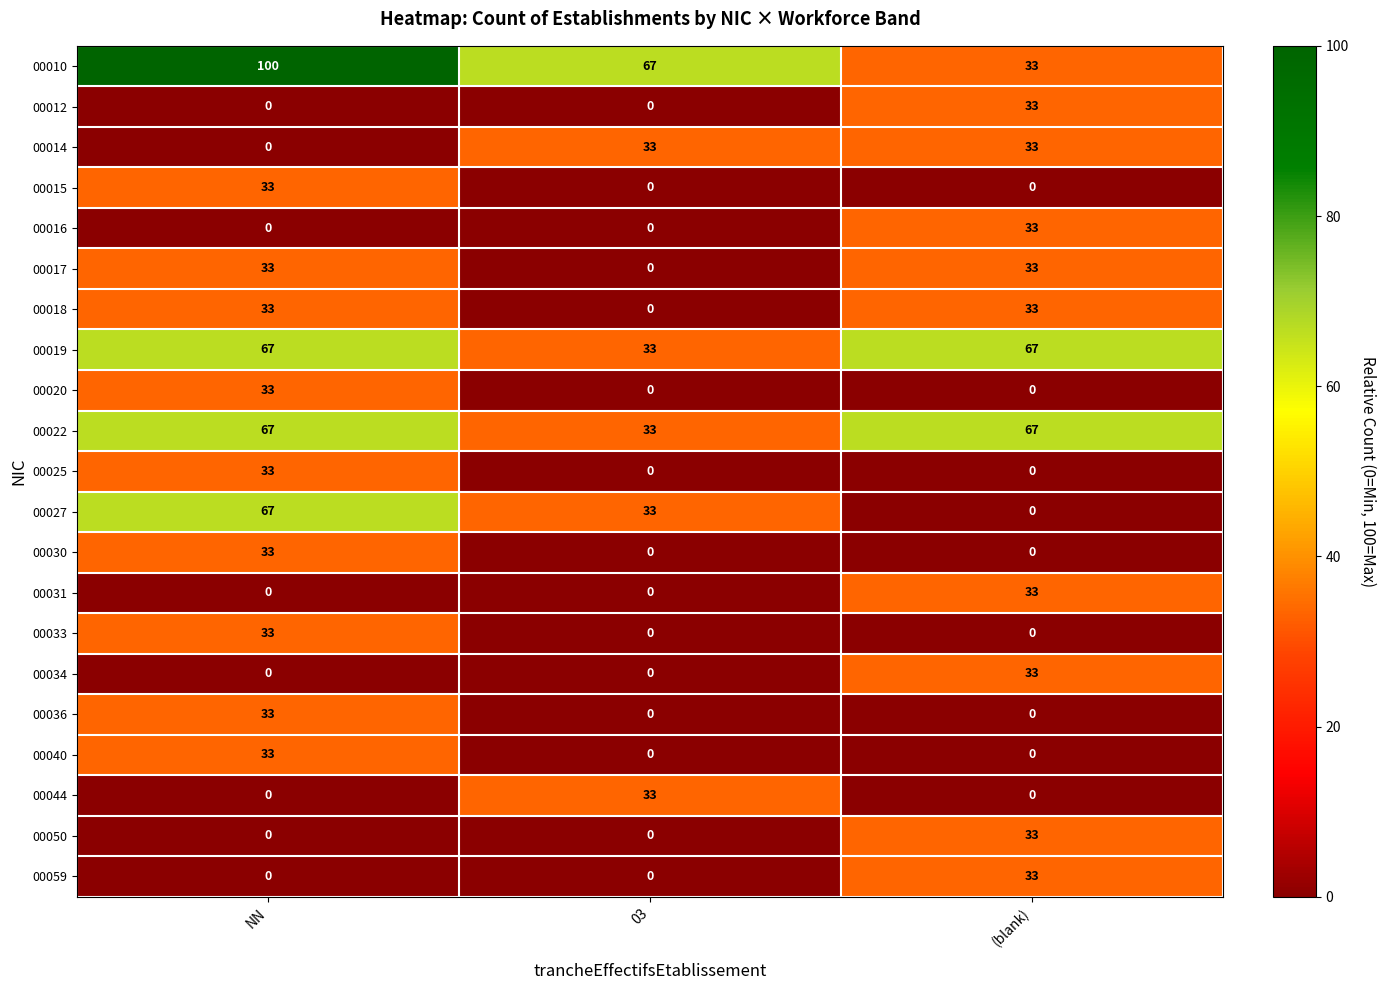

The value of 00031 at 03 is -10. True or false?

False